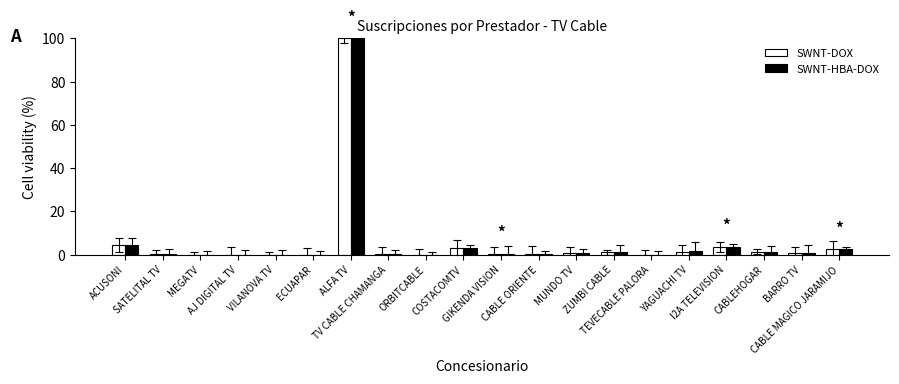

What is the value of the SWNT-HBA-DOX bar at the 14th from the left?

1.0